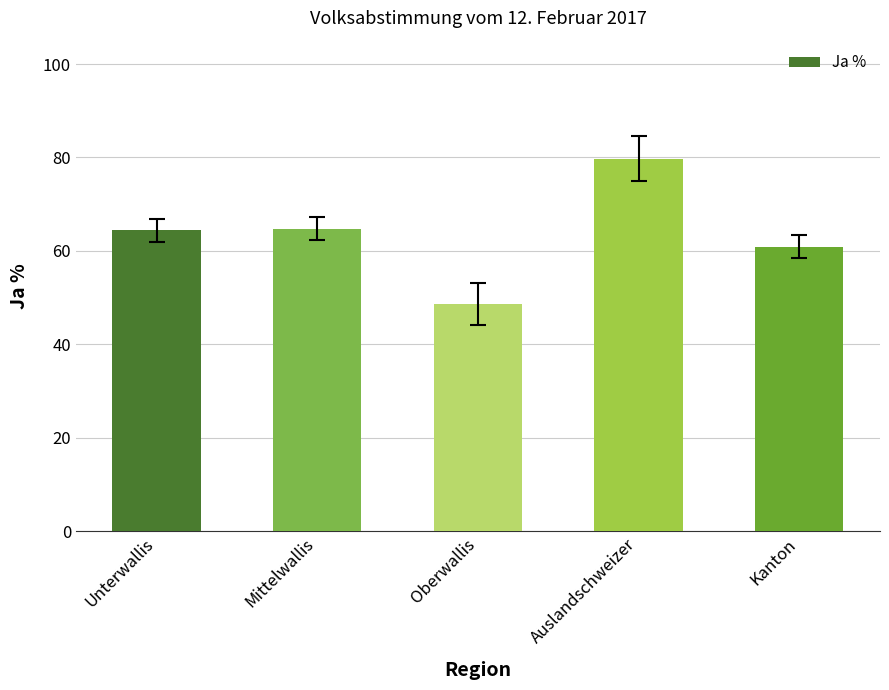

Approximately how many times larger is the value at Unterwallis compared to Auslandschweizer?

0.8